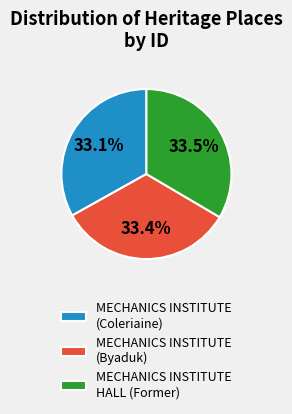

How many slices are in this pie chart?

3